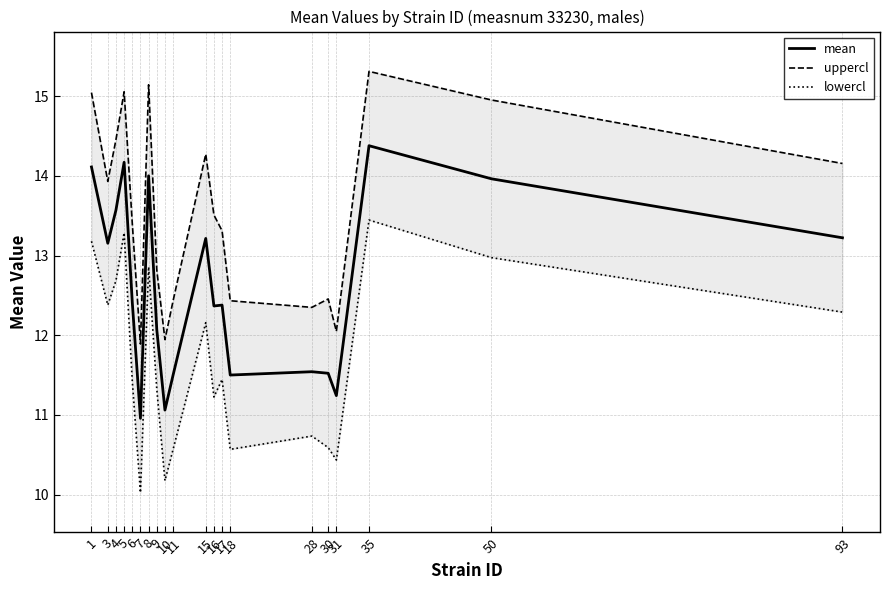

Which series has the largest total across all categories?

uppercl